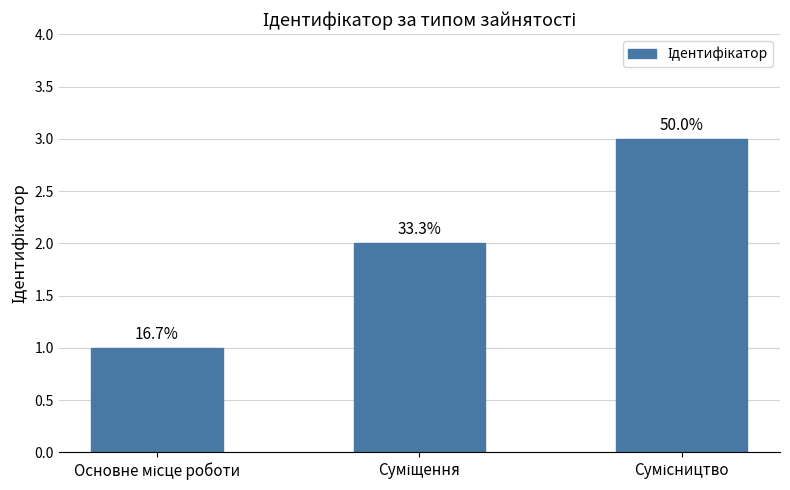

What is the label of the 3rd bar from the right?

Основне місце роботи